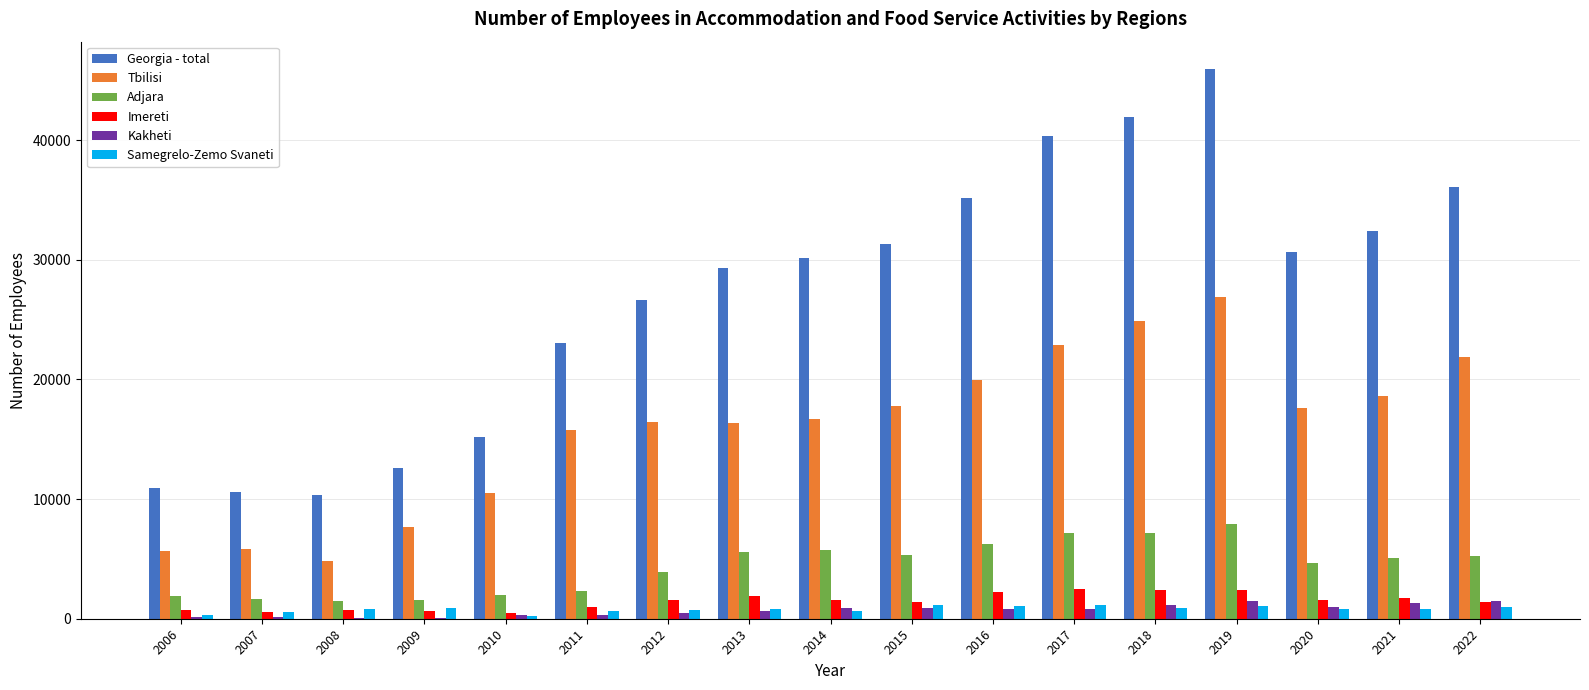

What is the highest value of the Adjara series?

7899.0